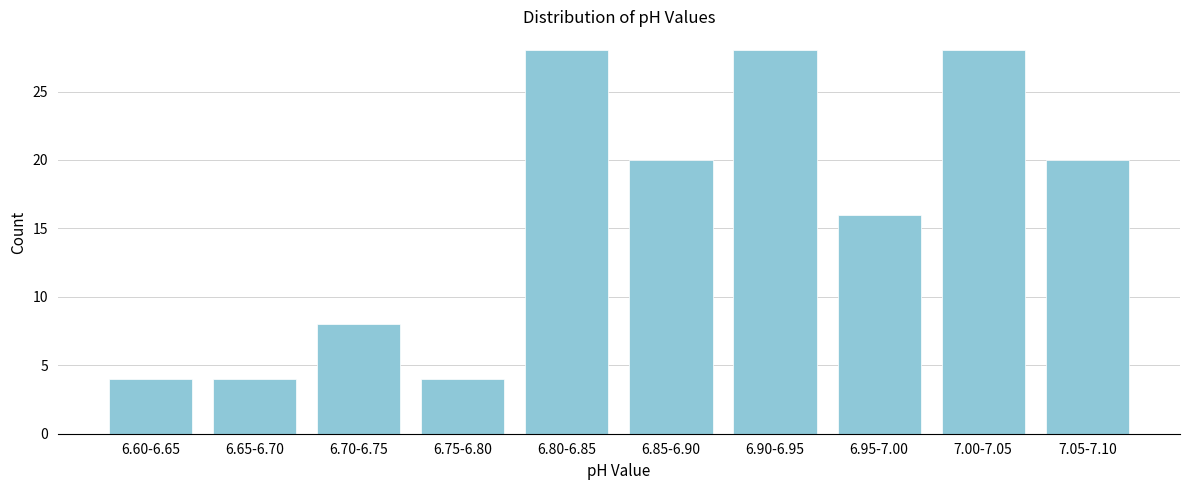

Reading left to right, what are all the values shown in this chart?

6.60-6.65=4	6.65-6.70=4	6.70-6.75=8	6.75-6.80=4	6.80-6.85=28	6.85-6.90=20	6.90-6.95=28	6.95-7.00=16	7.00-7.05=28	7.05-7.10=20